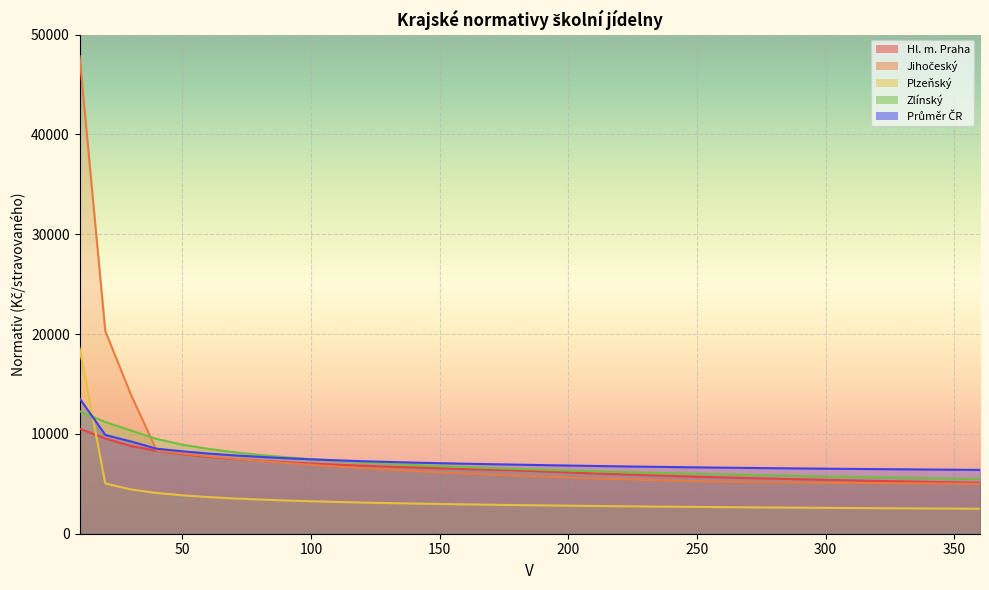

What is the lowest value of the Jihočeský series?

5003.0